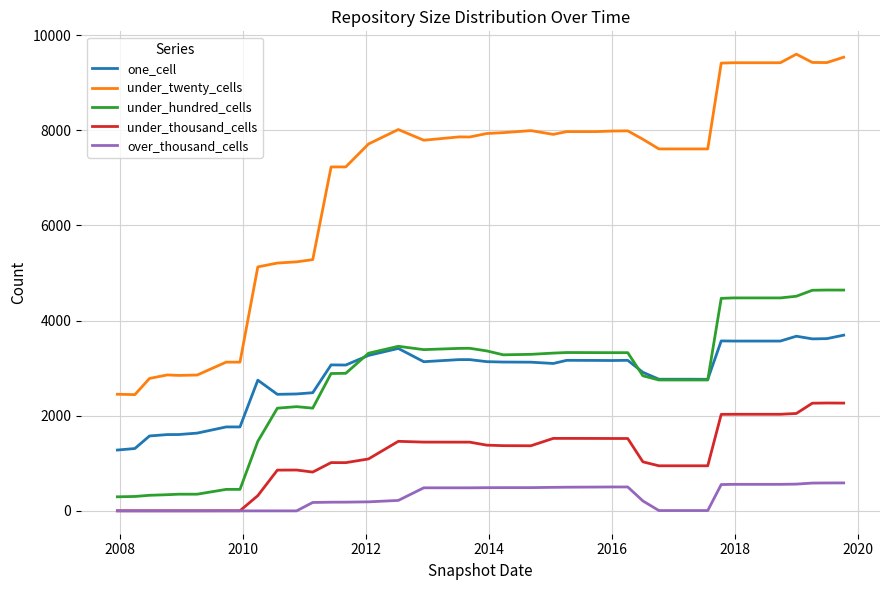

Which series has the largest range (max minus min)?

under_twenty_cells